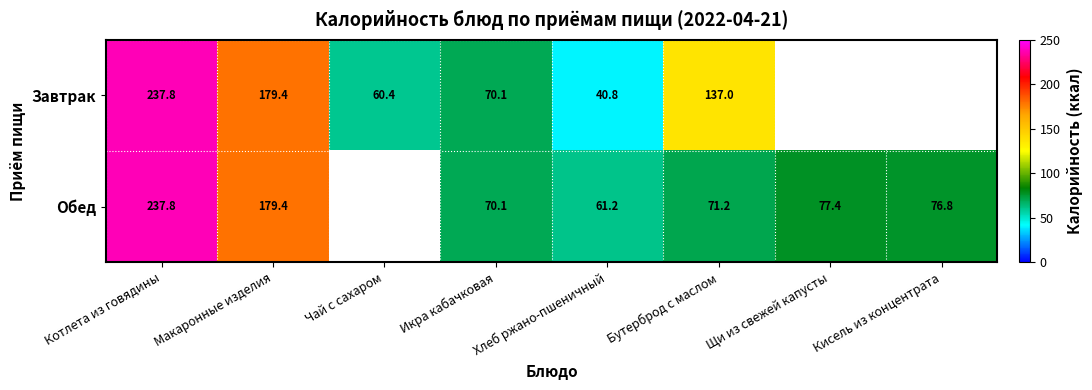

What is the difference between the Завтрак values at Икра кабачковая and Бутерброд с маслом?

66.9